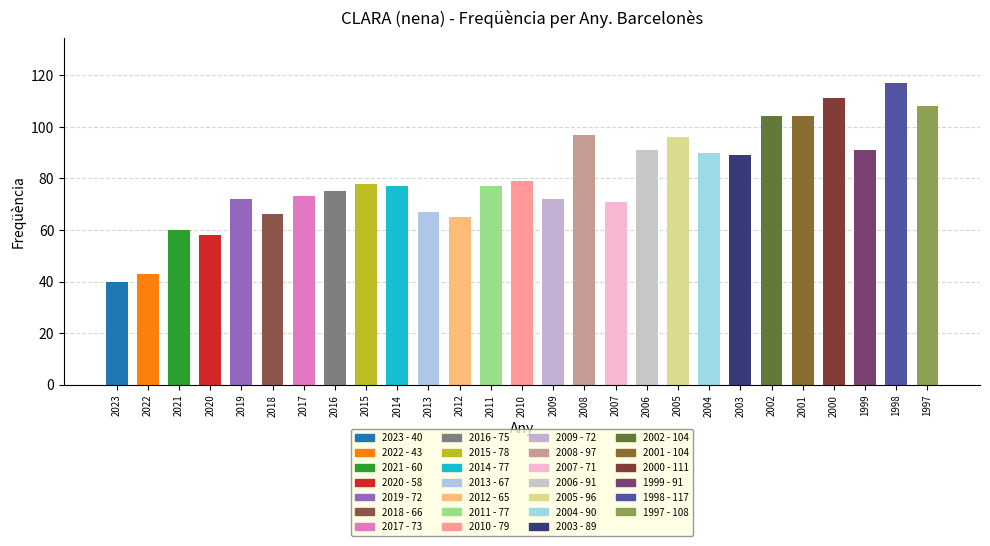

How many bars are there in total?

27